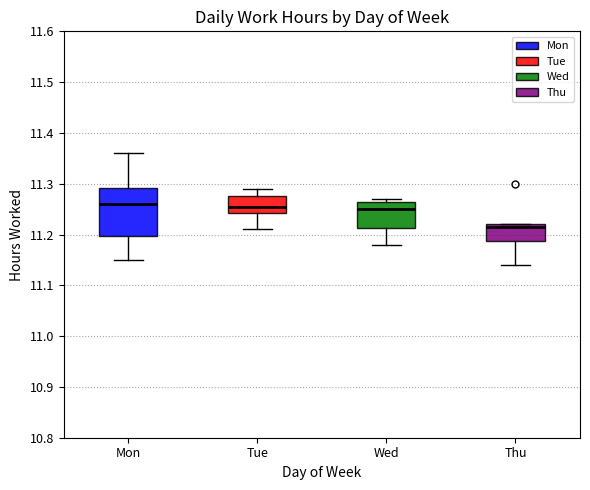

Comparing the boxes themselves (not the whiskers), which one is the tallest?

Mon